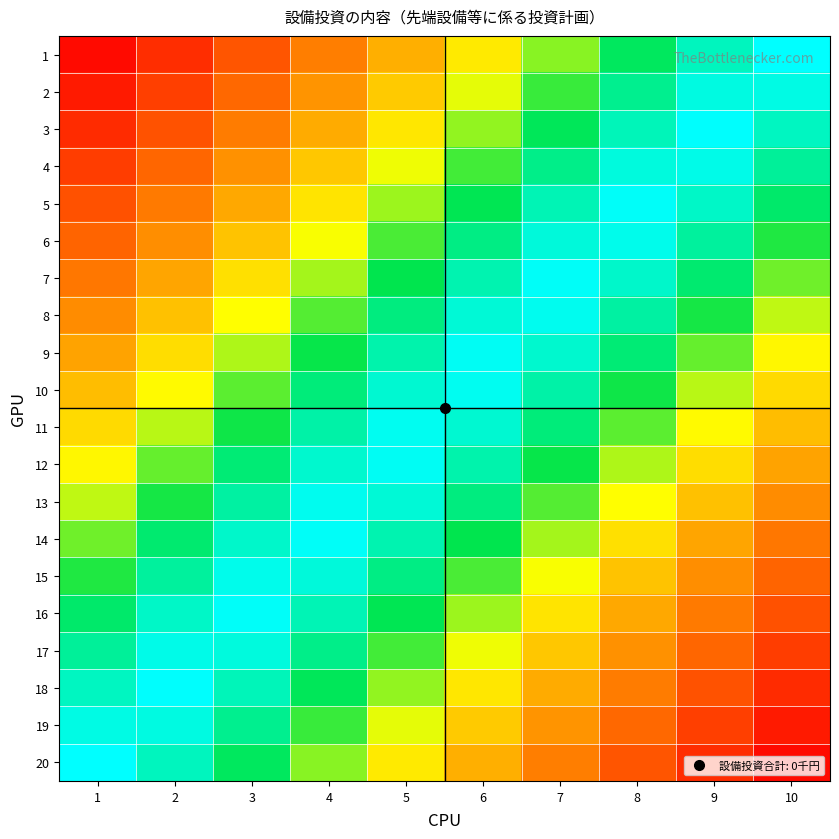

How many categories are shown in the chart?

10